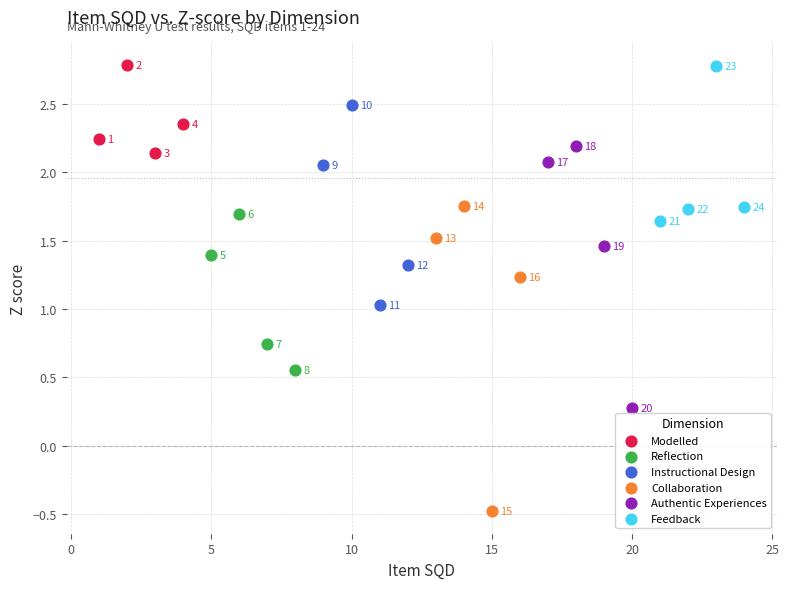

Which series has the largest Y range (max minus min)?

Collaboration